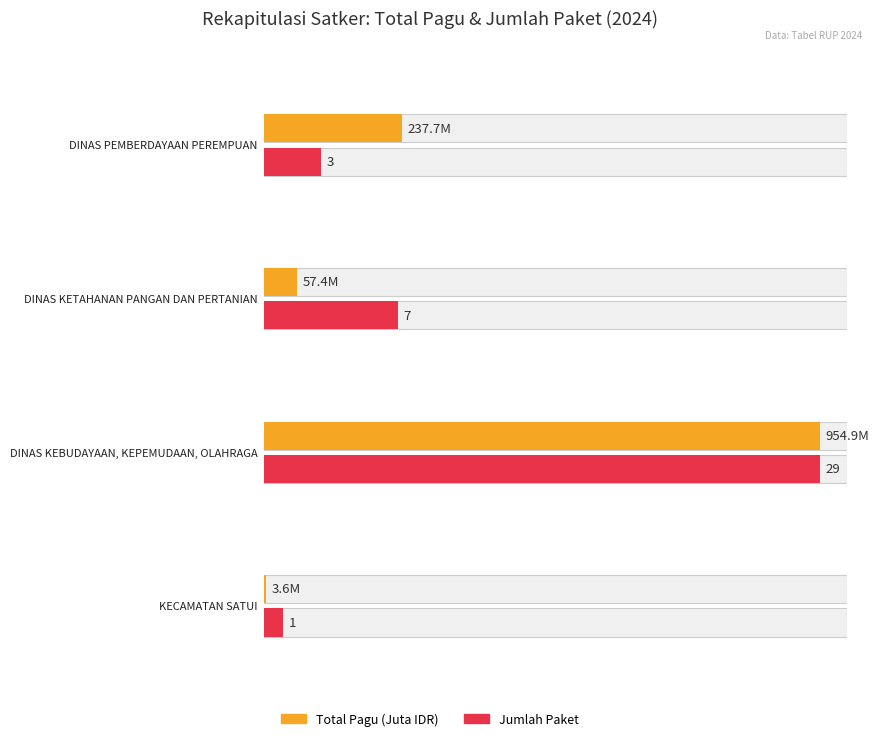

Is it true that the value at KECAMATAN SATUI is 1808069?

False